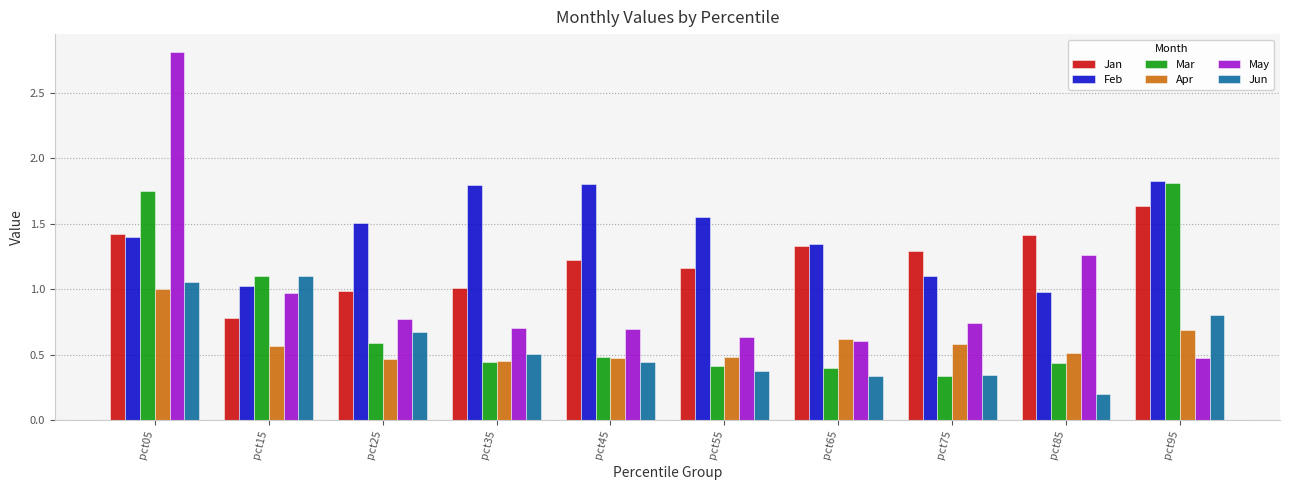

What is the difference between the maximum and second lowest values in the Feb series?

0.8